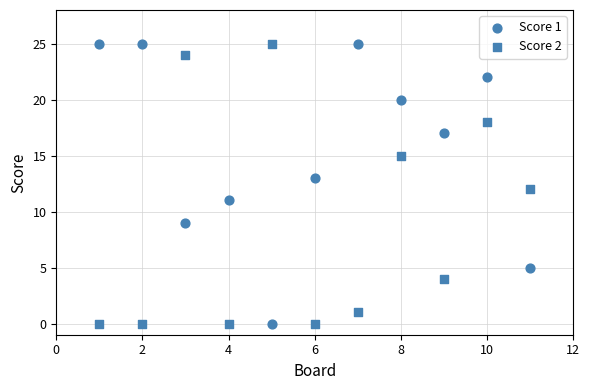

How many data points are displayed?

22